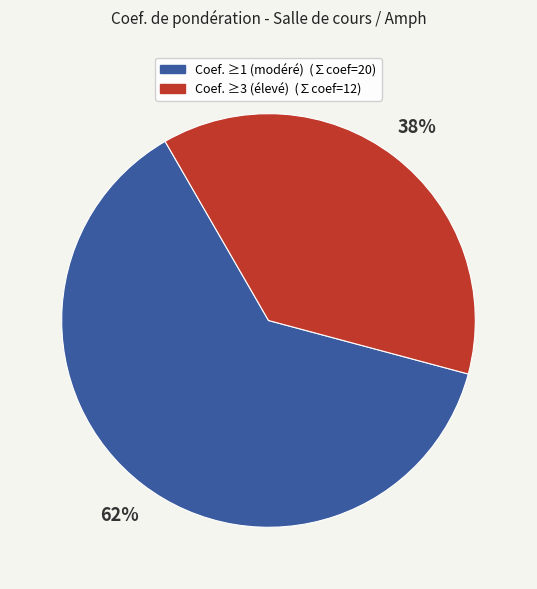

Is there a majority slice in this chart?

Yes